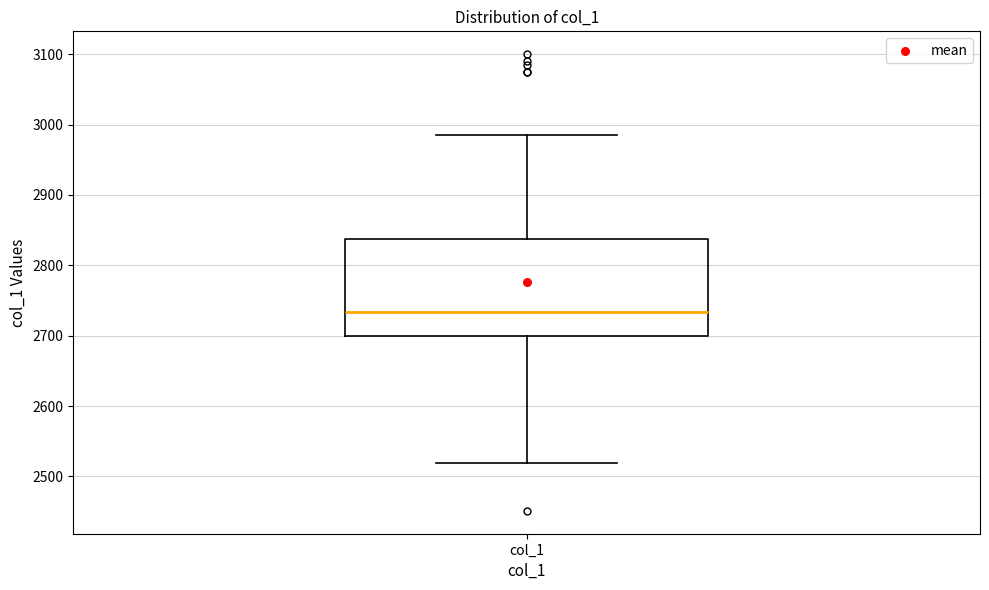

Transcribe this box plot: give where the median line is, the range the box spans, and where the two whiskers end, as read against the y-axis. The values are not printed on the chart, so give them approximately, as read against the axis.

median 2730, box 2700 to 2840, whiskers 2520 to 2990